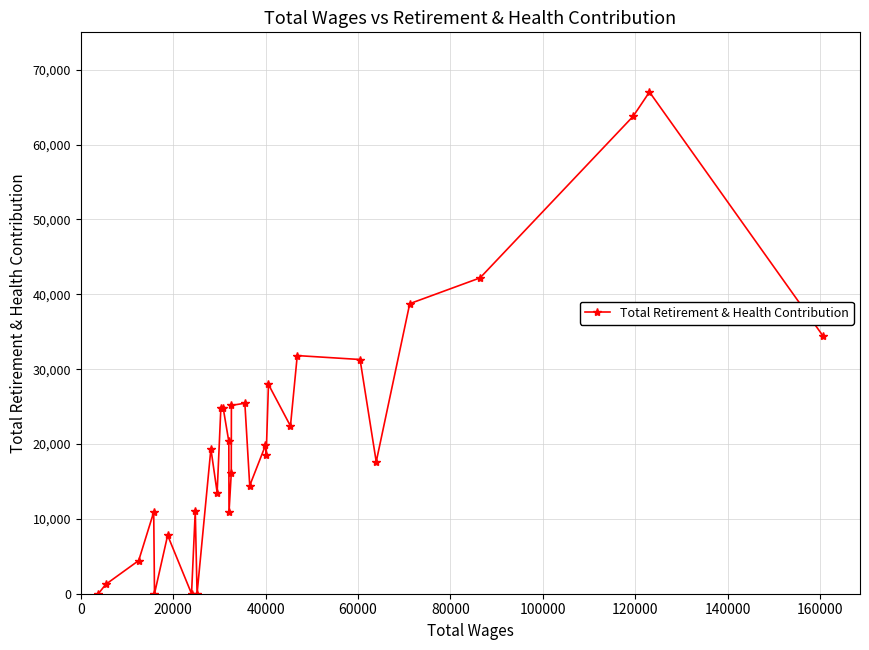

What is the value of the 3rd point from the left?

4431